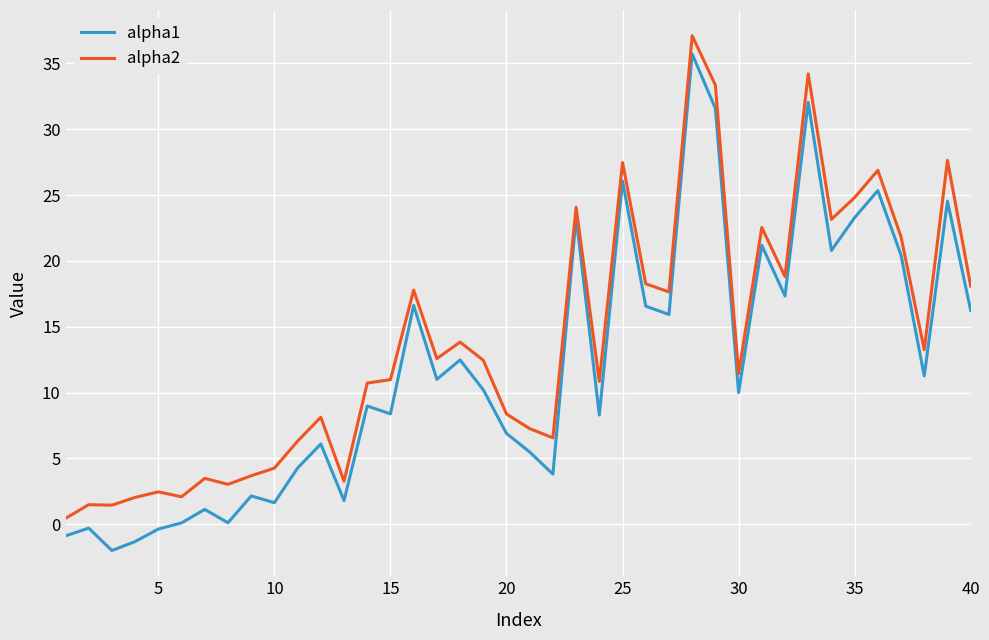

What is the difference between the maximum and minimum values in the alpha2 series?

36.7